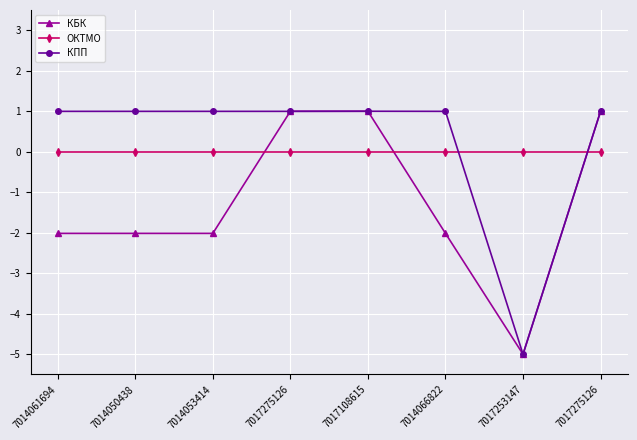

Which series has the largest range (max minus min)?

КБК